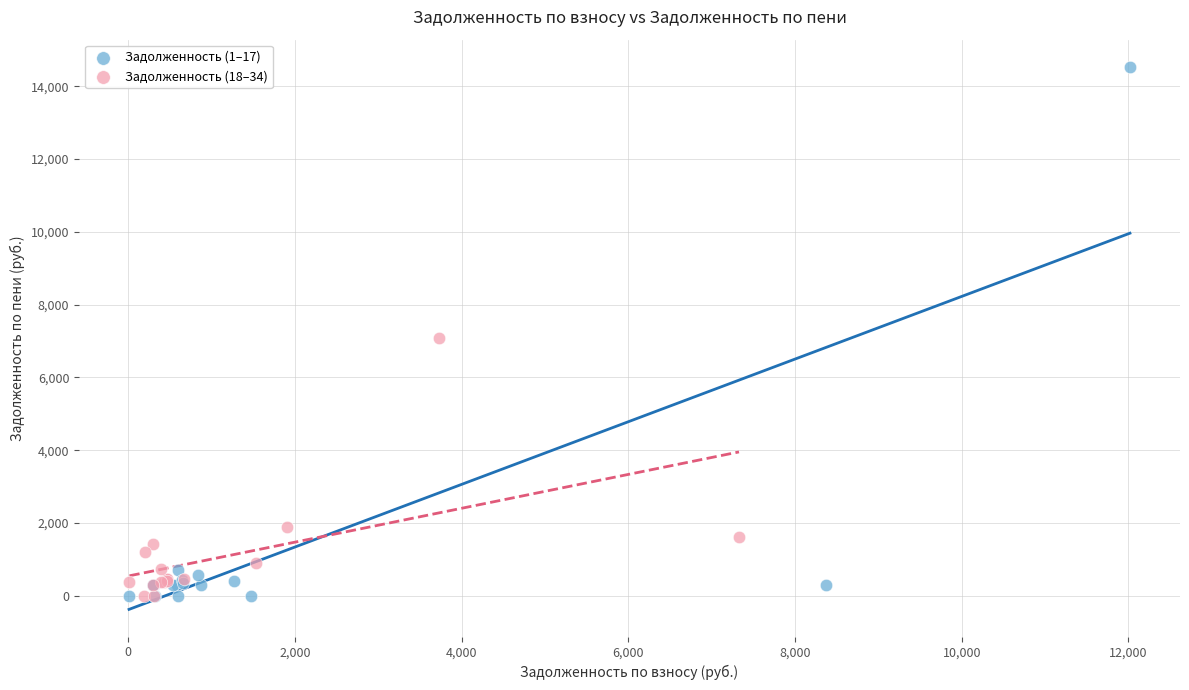

Which series reaches the maximum Y coordinate?

Задолженность (1–17)